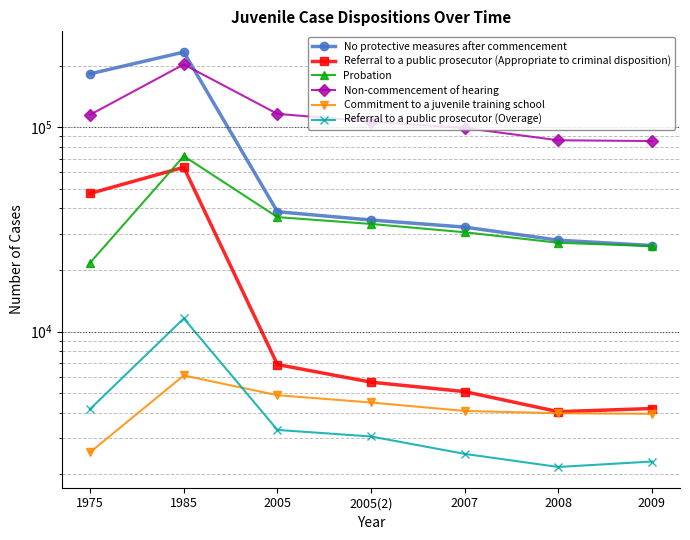

Rank the series at 1975 from lowest to highest value.

Commitment to a juvenile training school, Referral to a public prosecutor (Overage), Probation, Referral to a public prosecutor (Appropriate to criminal disposition), Non-commencement of hearing, No protective measures after commencement